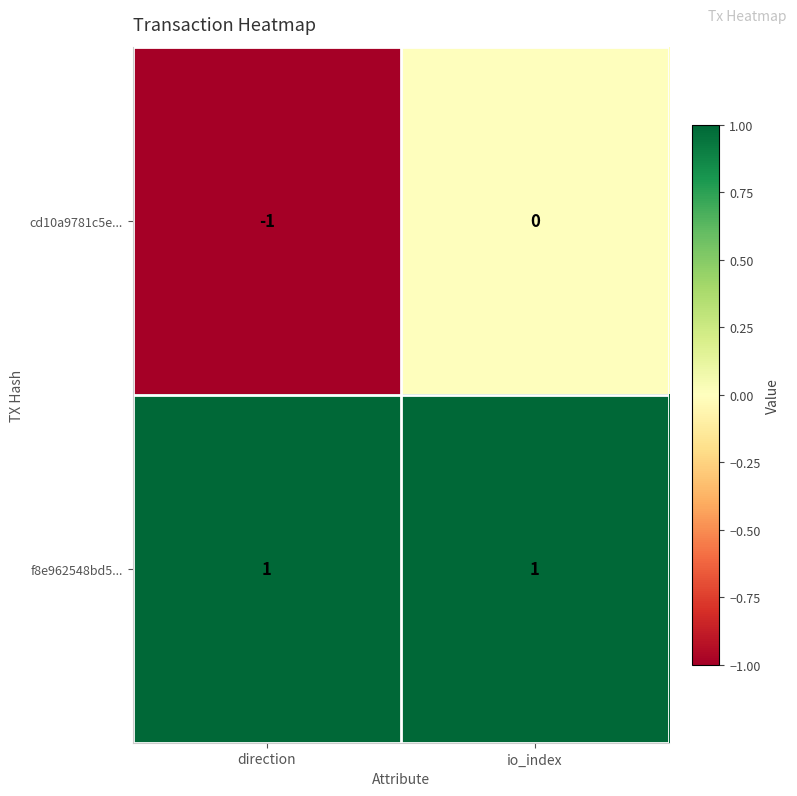

The value of cd10a9781c5e... at direction is 0. True or false?

False